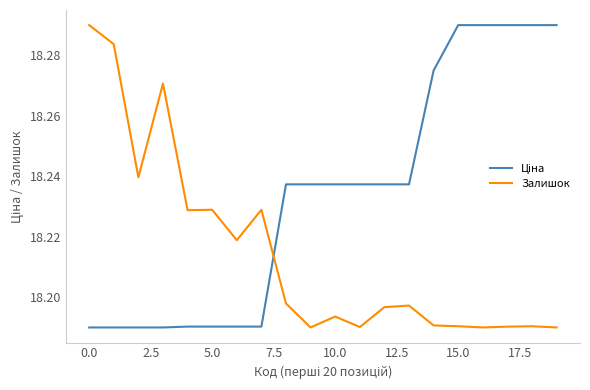

Does the chart display data point markers on the line(s)?

No